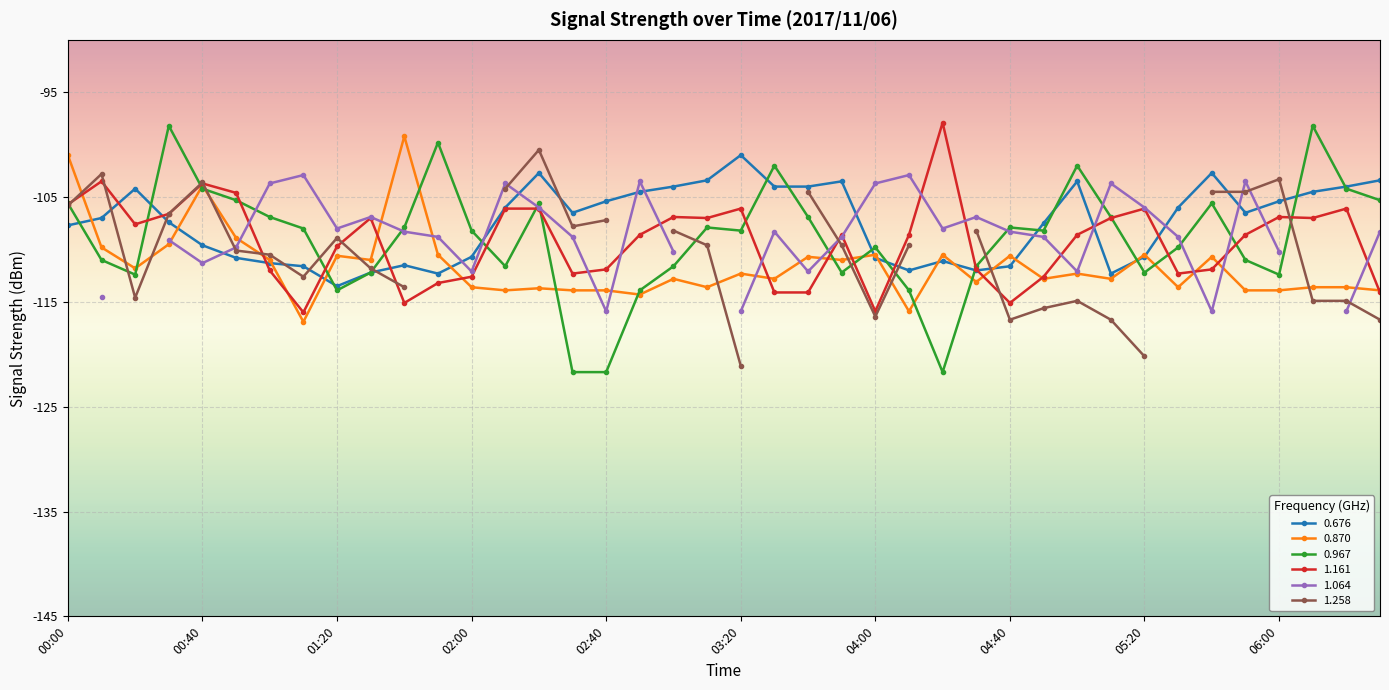

What is the difference between the maximum and second lowest values in the 0.967 series?

23.5